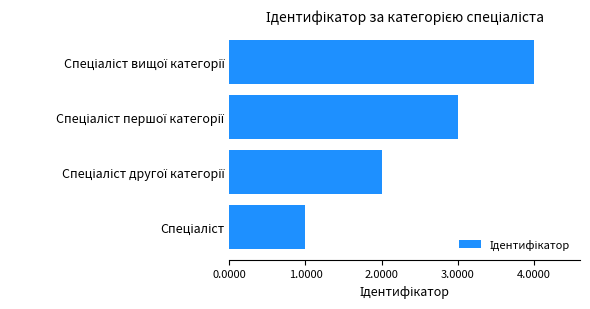

What is the maximum value shown in the chart?

4